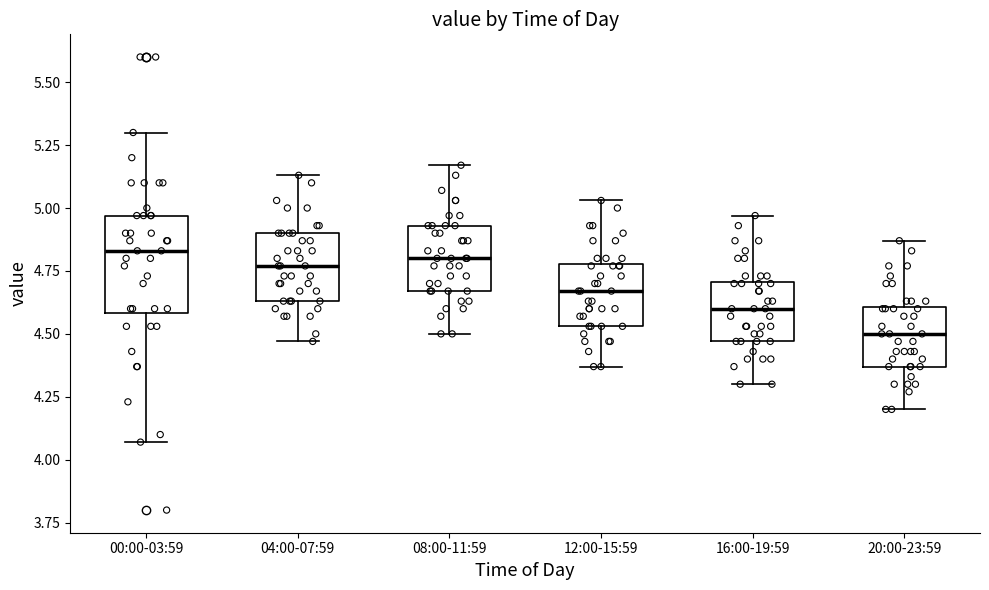

Which box is the tallest, from its lower edge to its upper edge?

00:00-03:59